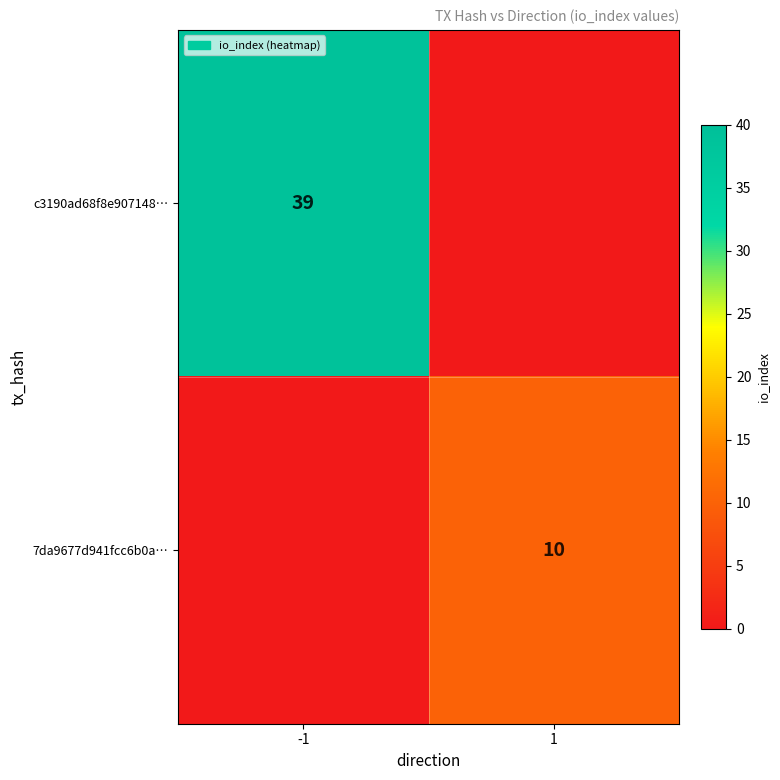

The value of c3190ad68f8e907148… at -1 is 39. True or false?

True